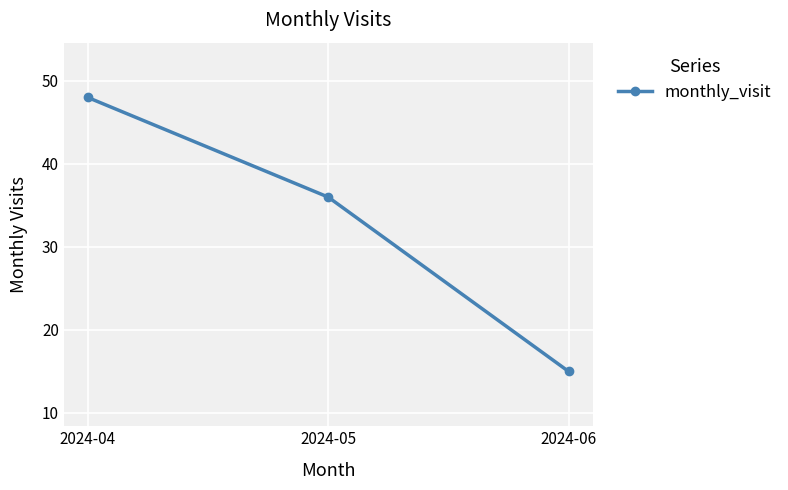

Which label corresponds to the largest value in the chart?

2024-04